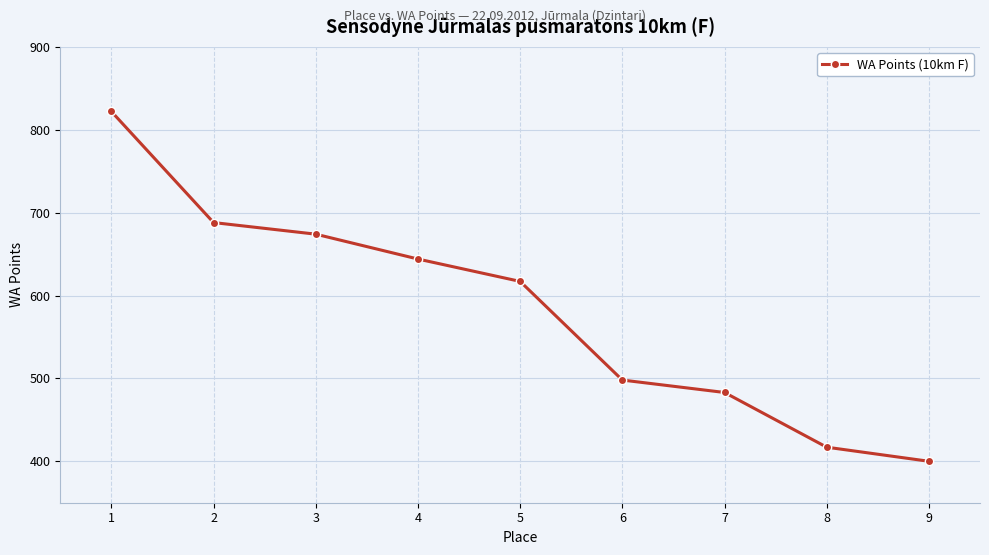

Reading left to right, transcribe all the data shown in this chart.

822	688	674	644	617	498	483	417	400